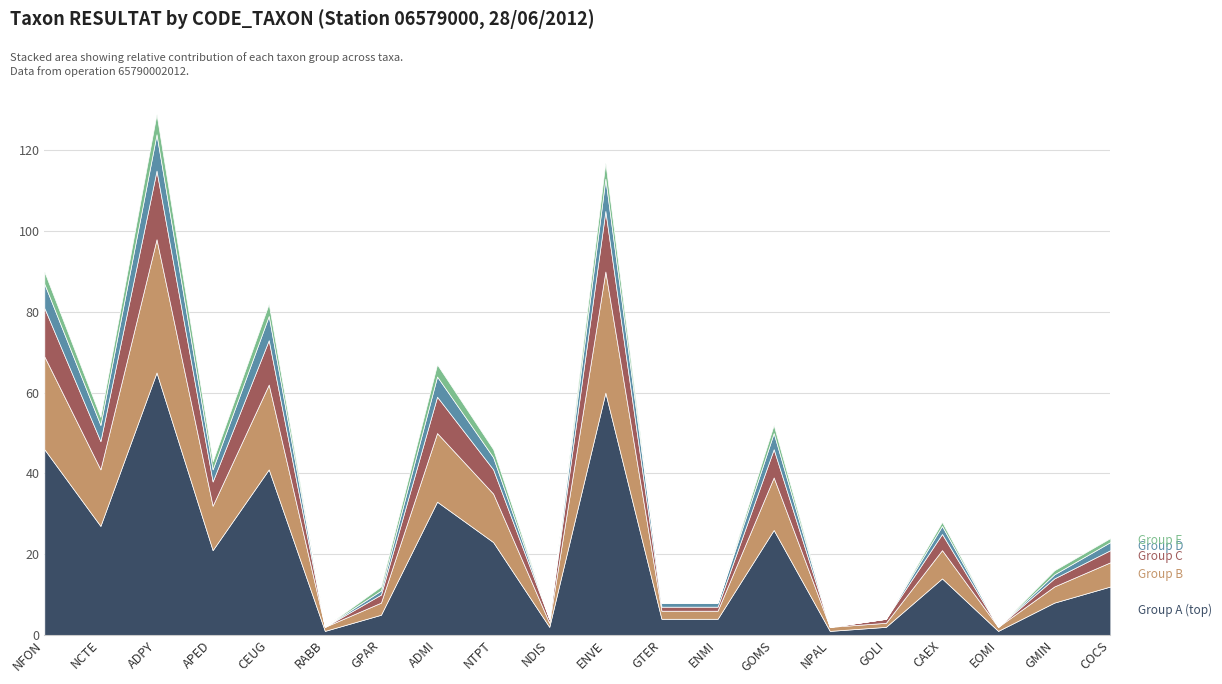

At NPAL, list the series in order from largest to smallest.

Group A (top), Group B, Group C, Group D, Group E